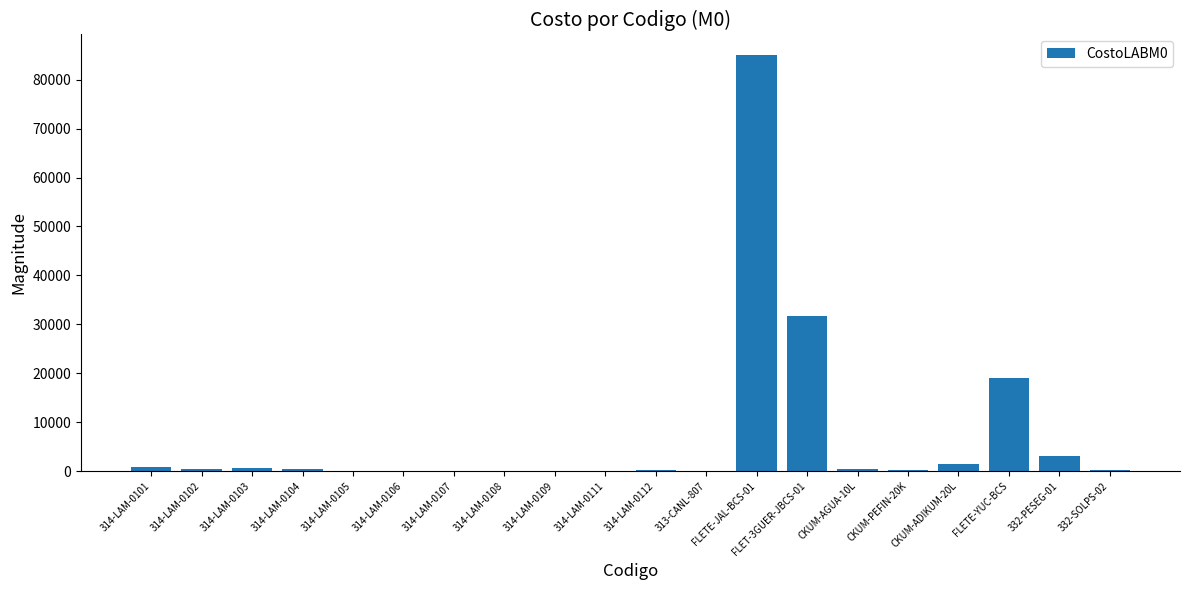

Are the bars grouped side by side (vs. stacked)?

No